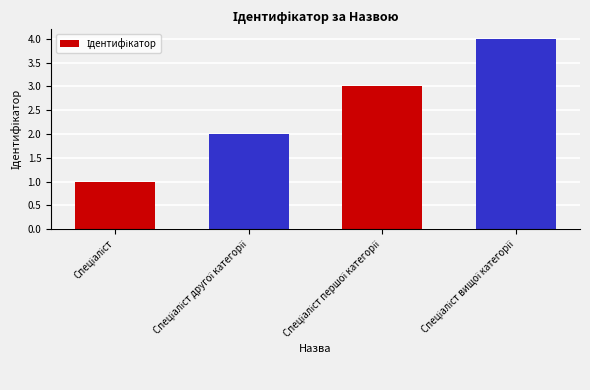

What is the sum of all values?

10